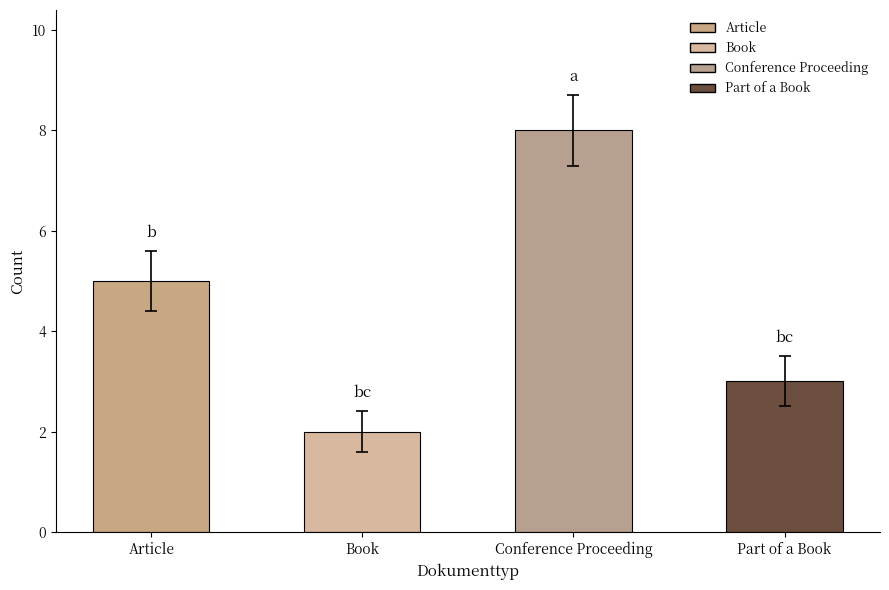

List the labels in order of value, largest first.

Conference Proceeding, Article, Part of a Book, Book